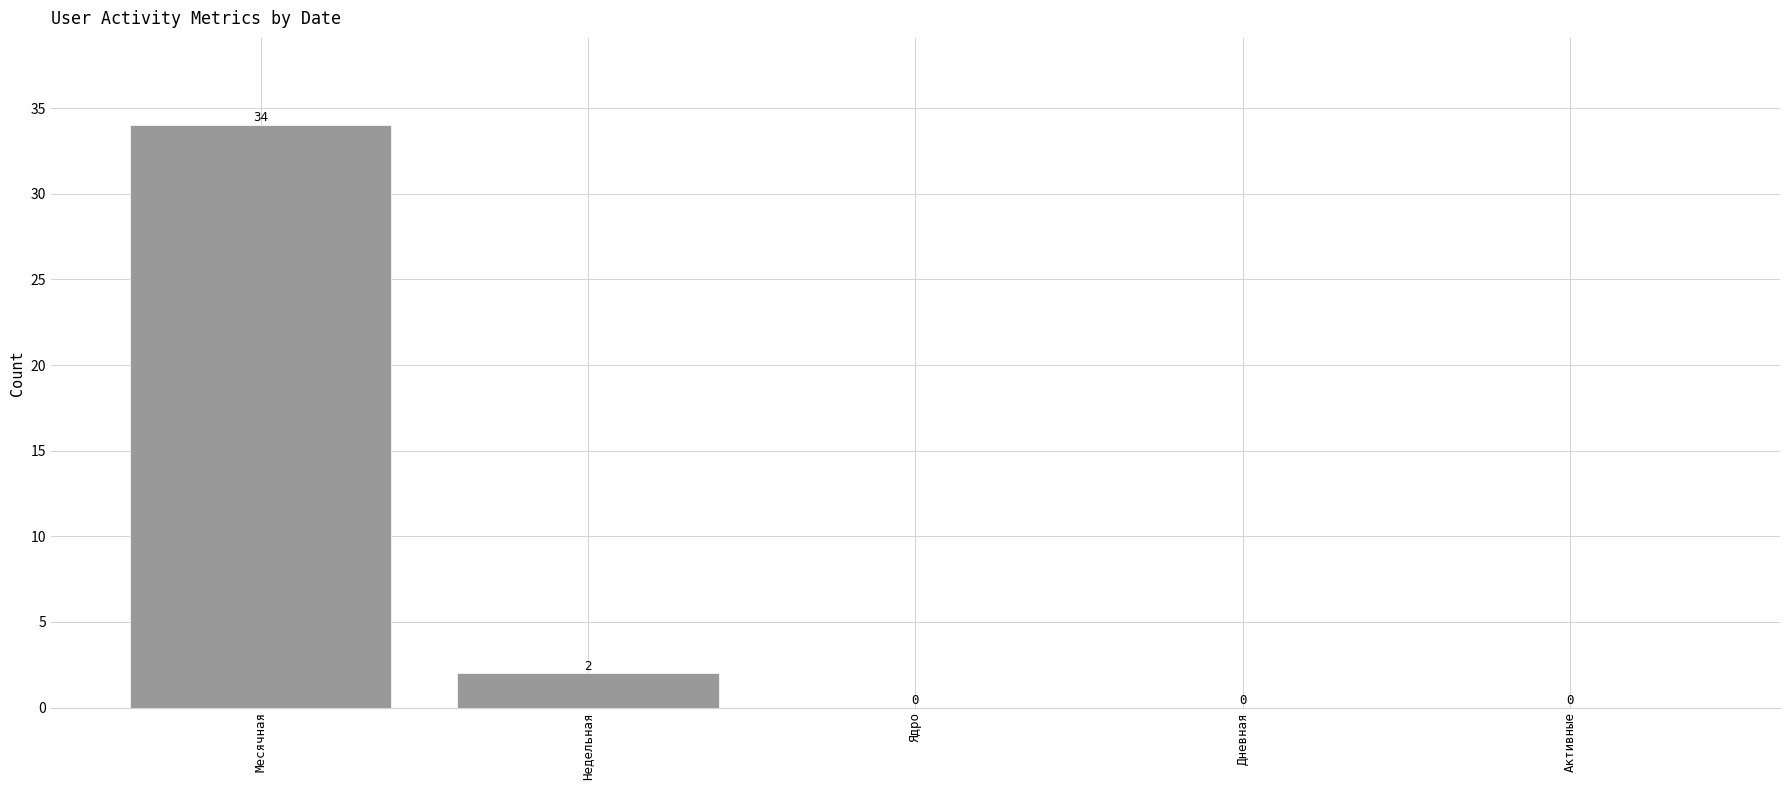

Between Недельная and Ядро, which is larger?

Недельная